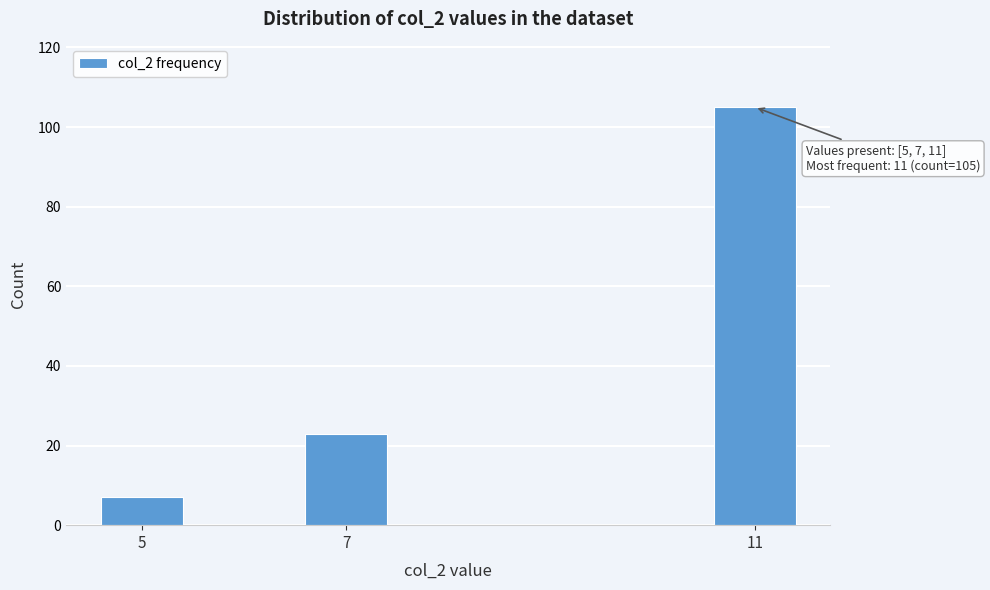

Reading right to left, extract all data points from this chart.

11=105	7=23	5=7